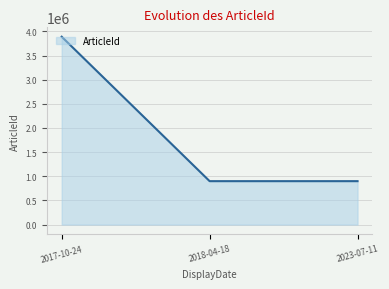

What is the greatest value displayed?

3888684